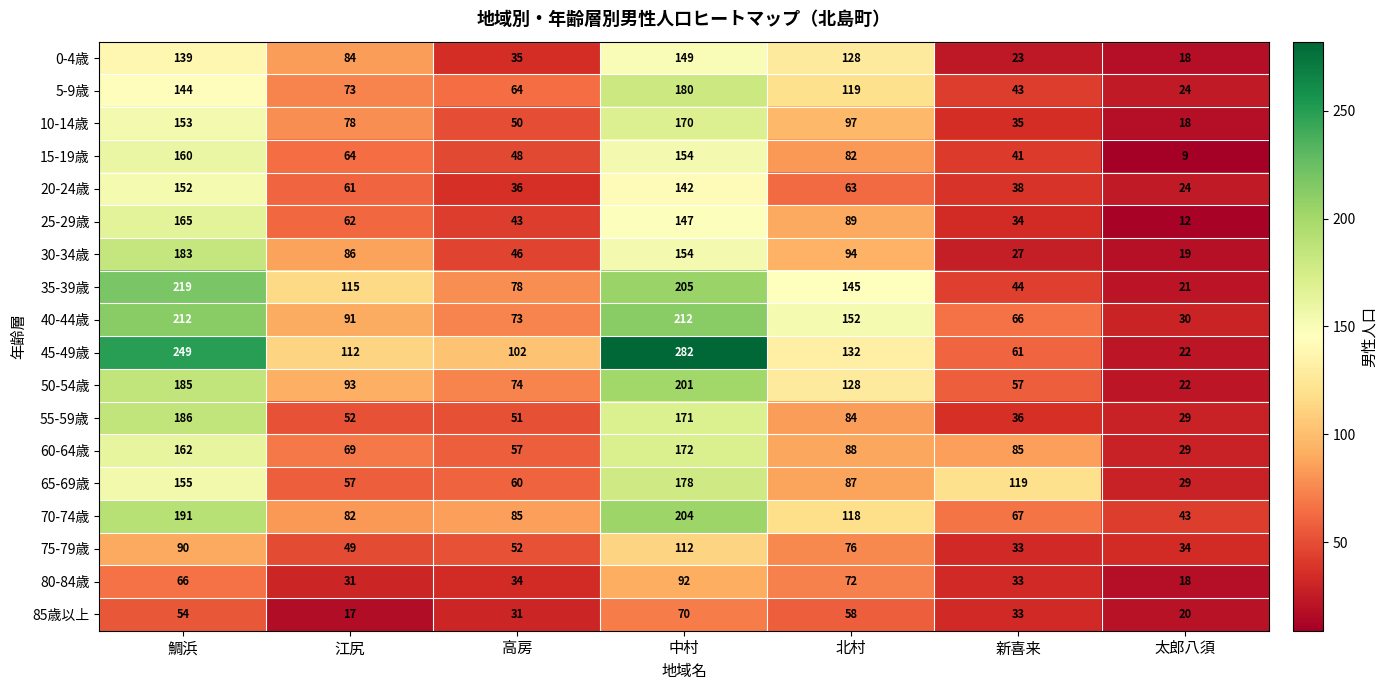

What is the smallest value displayed?

9